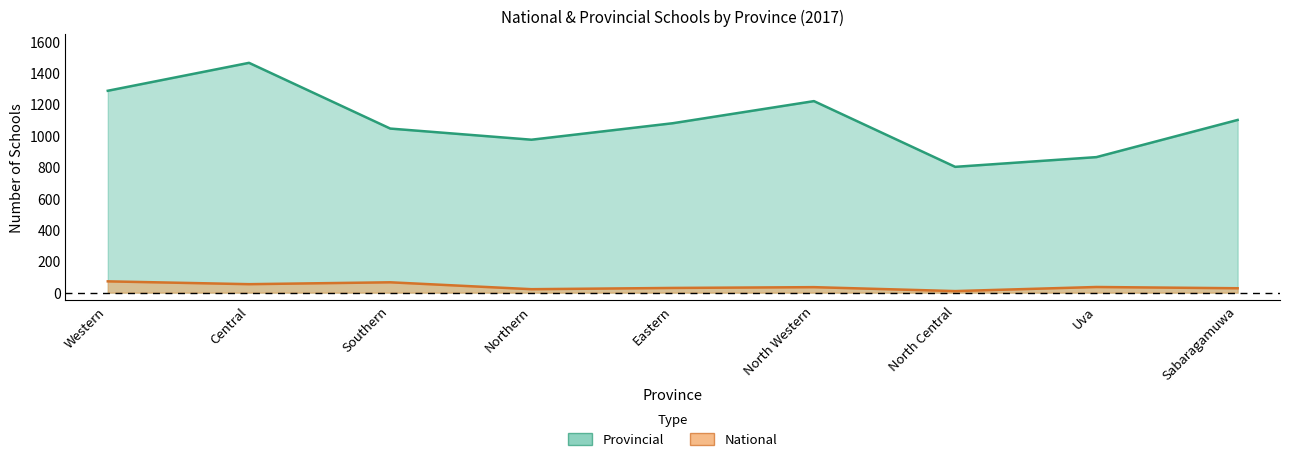

Where is National nearest to the value 41?

Uva